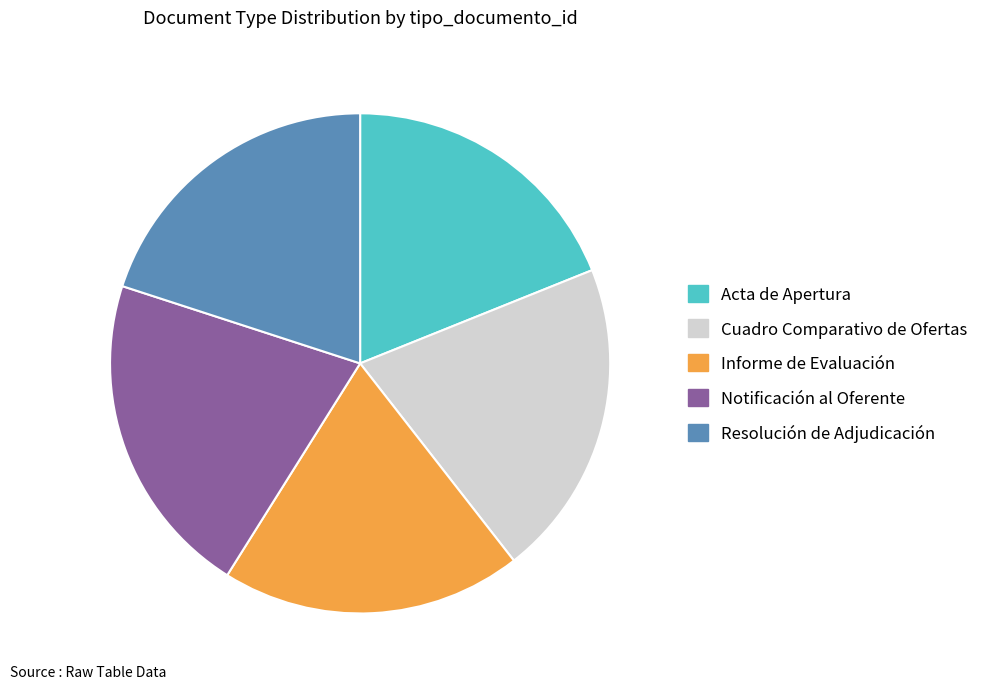

Rank the categories by value from lowest to highest.

Acta de Apertura, Informe de Evaluación, Resolución de Adjudicación, Cuadro Comparativo de Ofertas, Notificación al Oferente